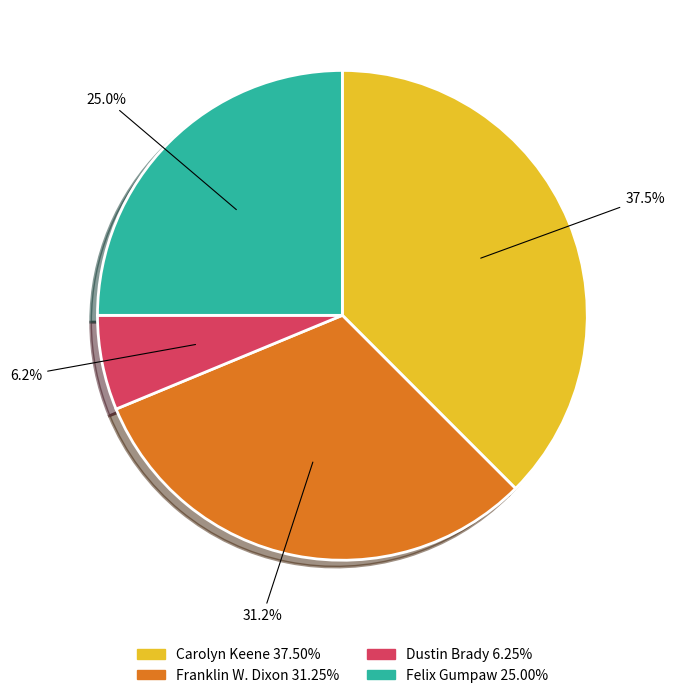

Which category has the biggest portion of the pie?

Carolyn Keene